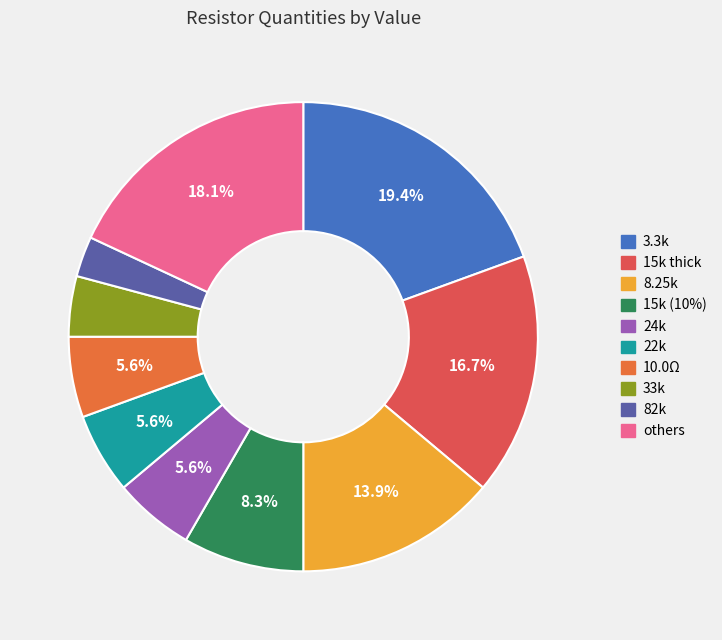

To the nearest percent, what is the difference between the largest and smallest slice percentages?

17%